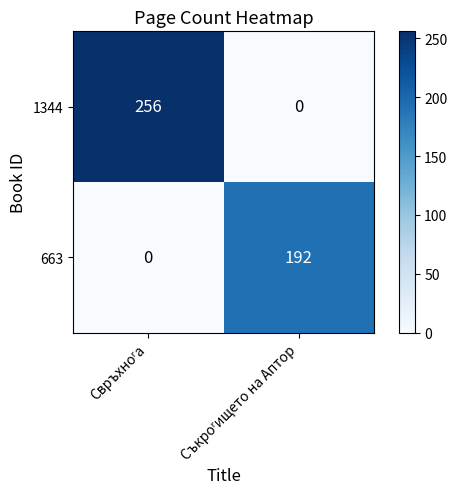

What is the average value of the 663 series?

96